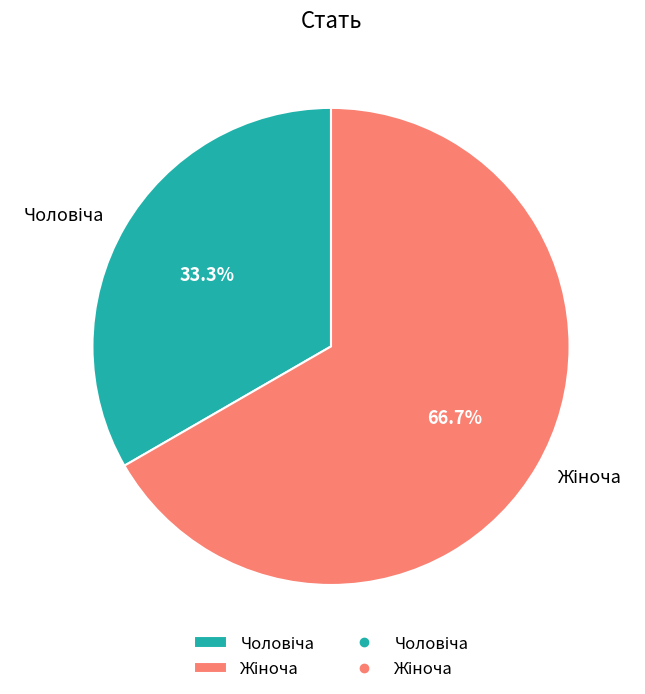

Count the number of slices in the pie.

2